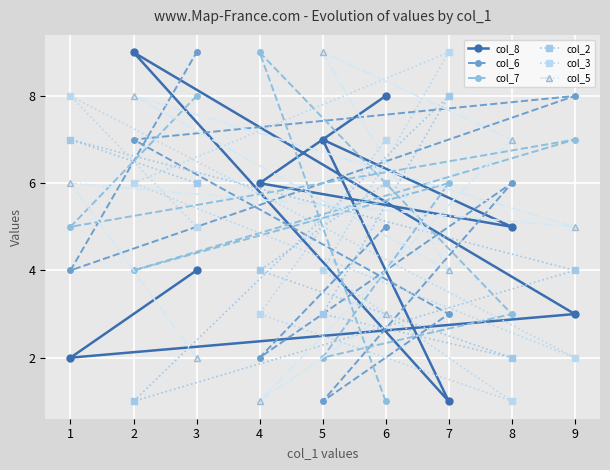

Where do col_5 and col_8 first cross each other?

4 and 8